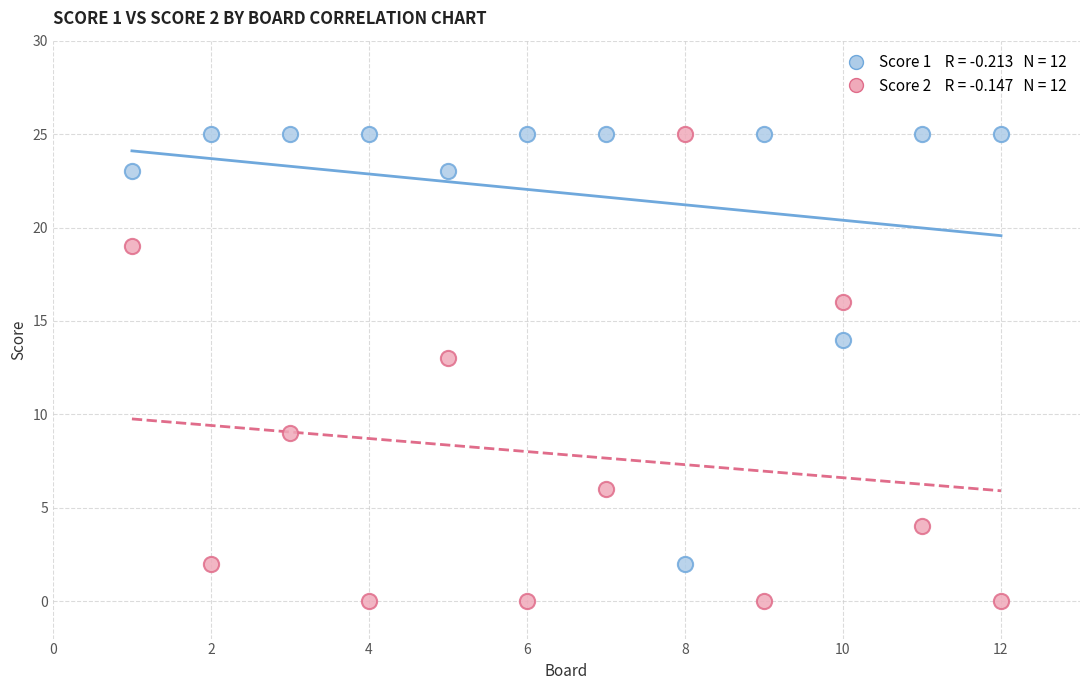

Across all series, what Y value is closest to 12?

13